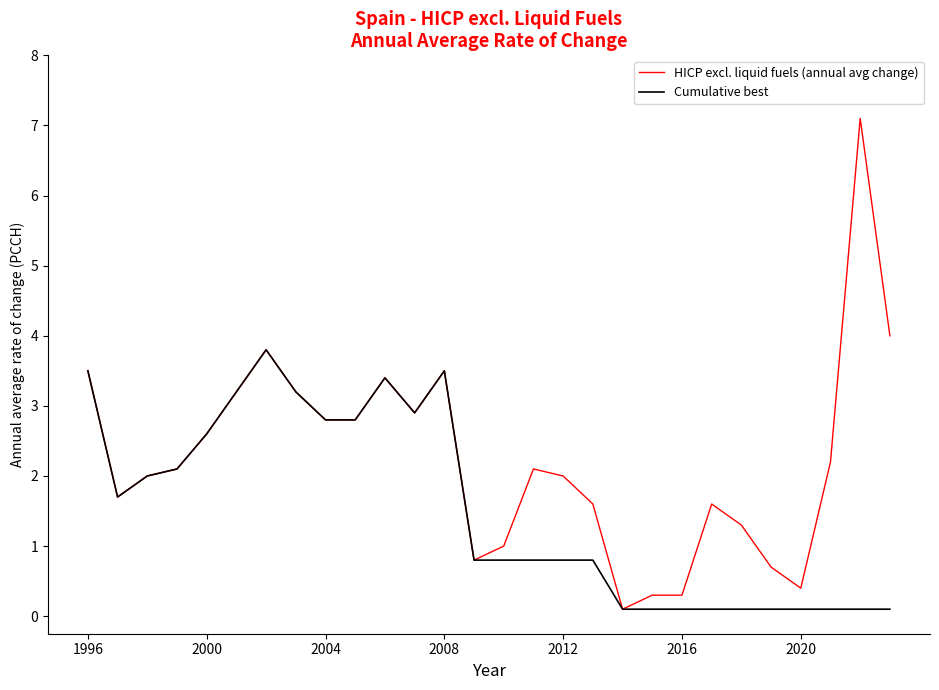

Which series has the largest total across all categories?

HICP excl. liquid fuels (annual avg change)